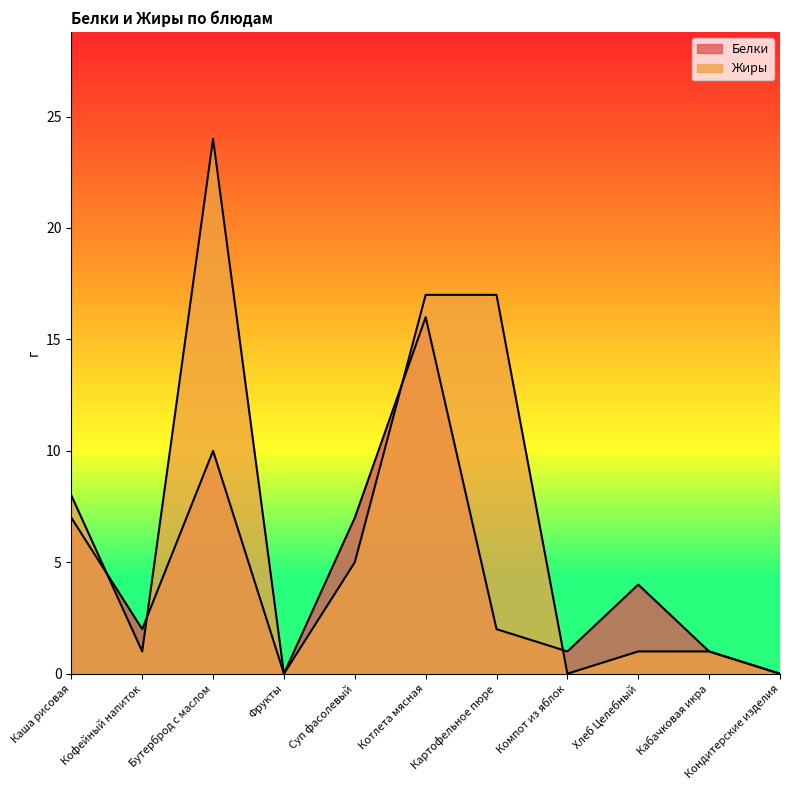

What are all the series names shown in the legend?

Белки, Жиры